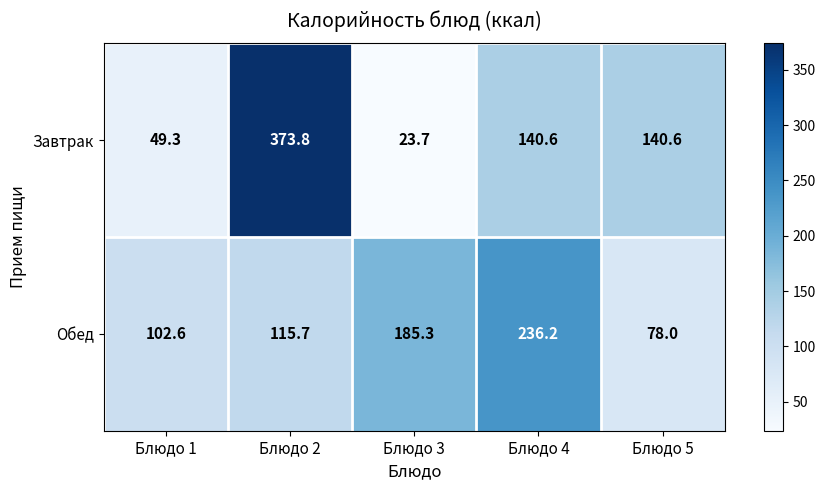

Where does the Обед series first go above 115?

Блюдо 2